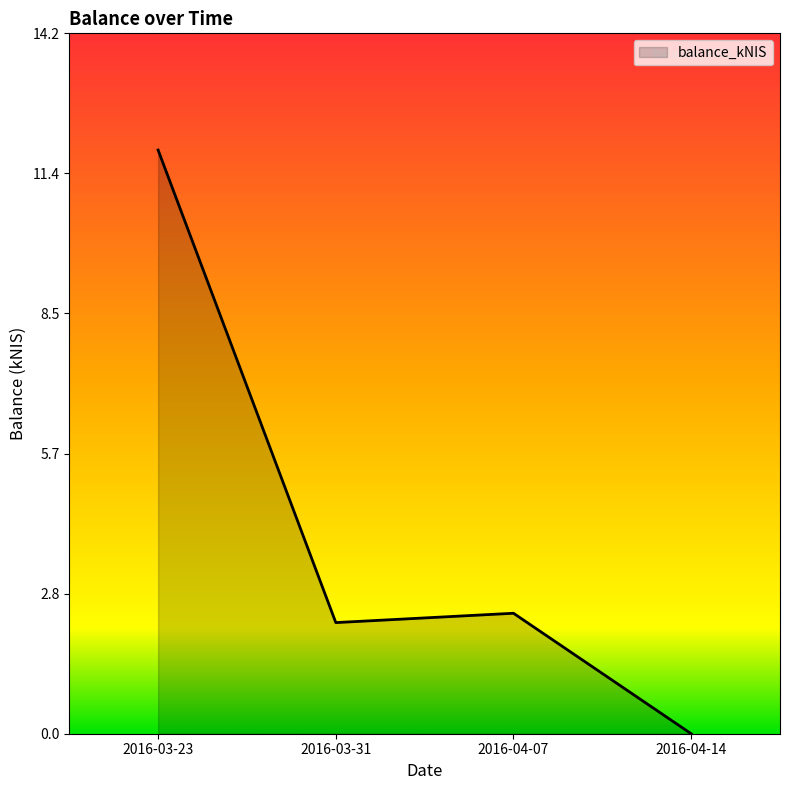

What is the average value?

4.1